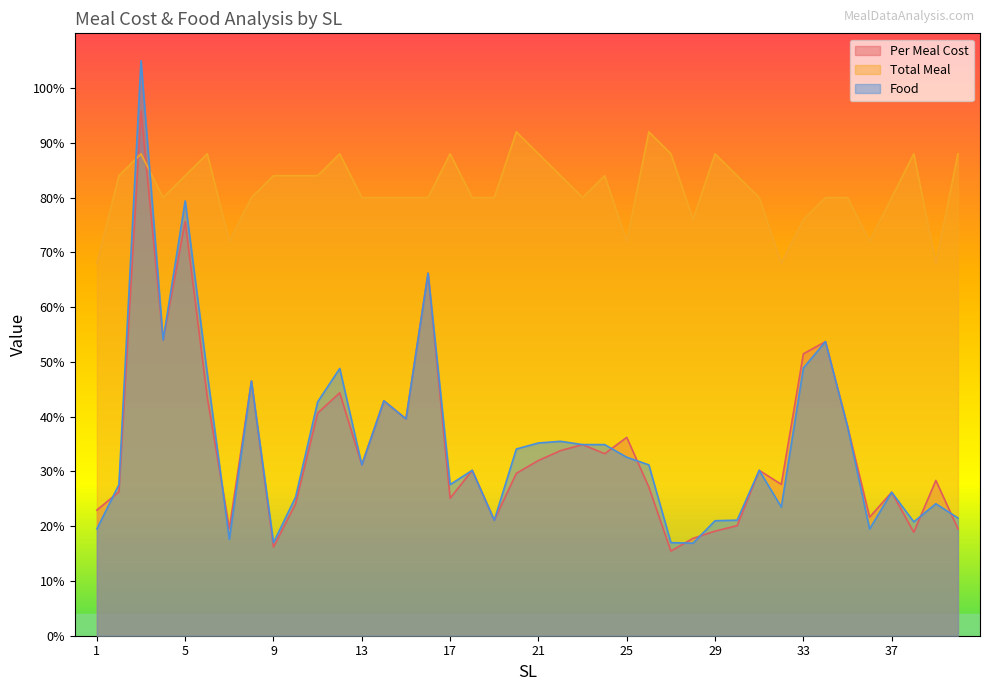

The Food series shows 7.2 at 1. True or false?

False